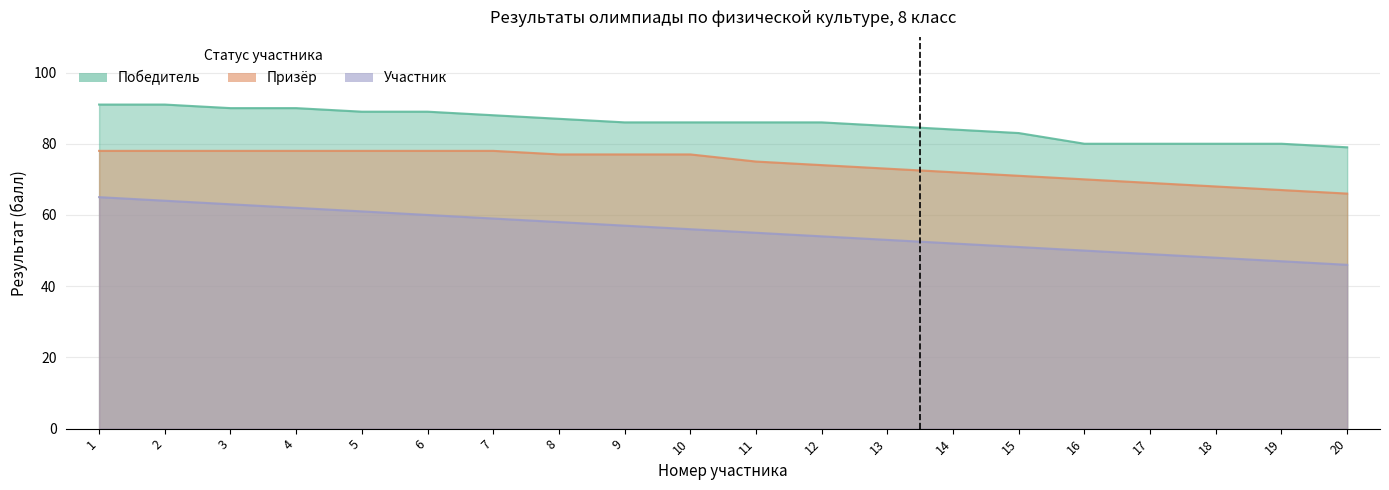

Where does the Призёр series first go above 77?

1